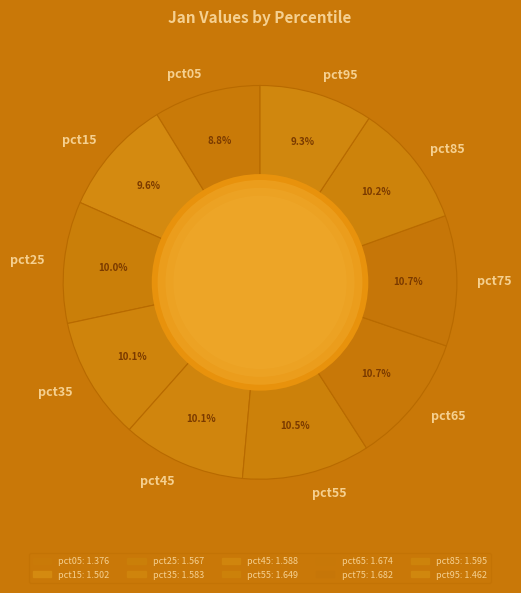

Which has a higher value, pct95 or pct85?

pct85